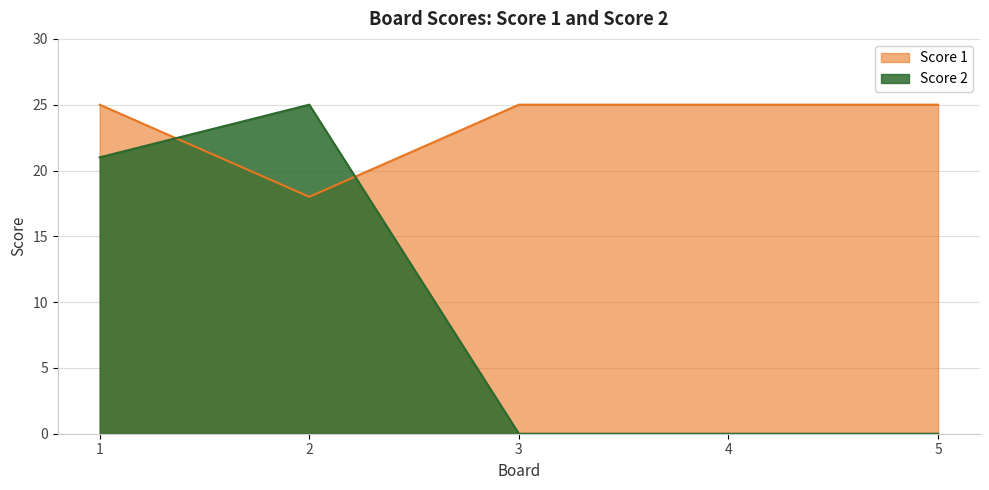

How many intersections are there between Score 2 and Score 1?

2